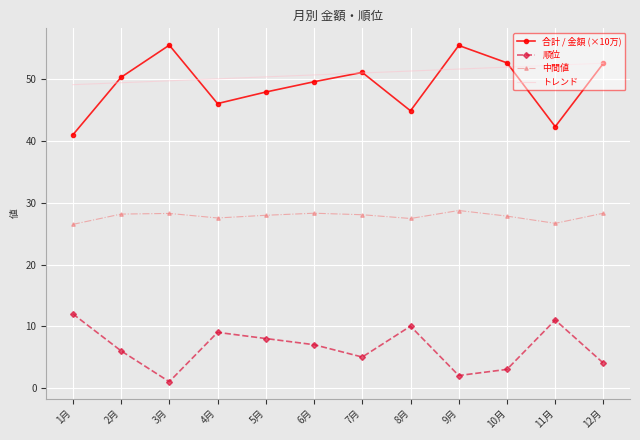

True or false: 中間値 and トレンド cross at least once.

False